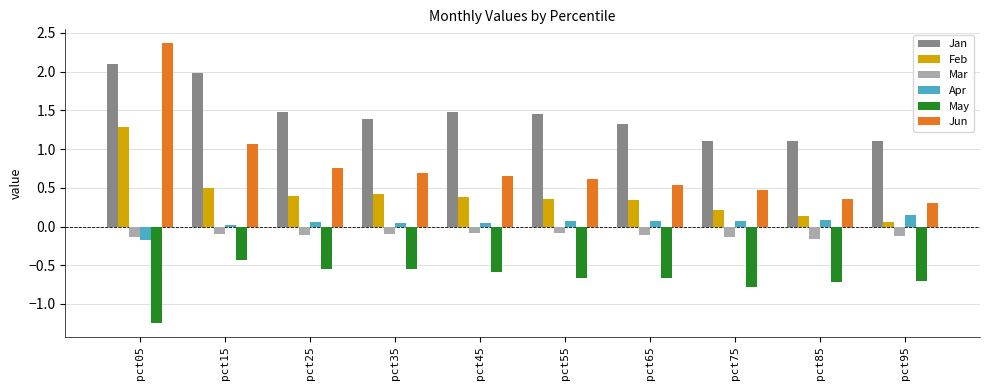

At which category is the sum across all series the highest?

pct05